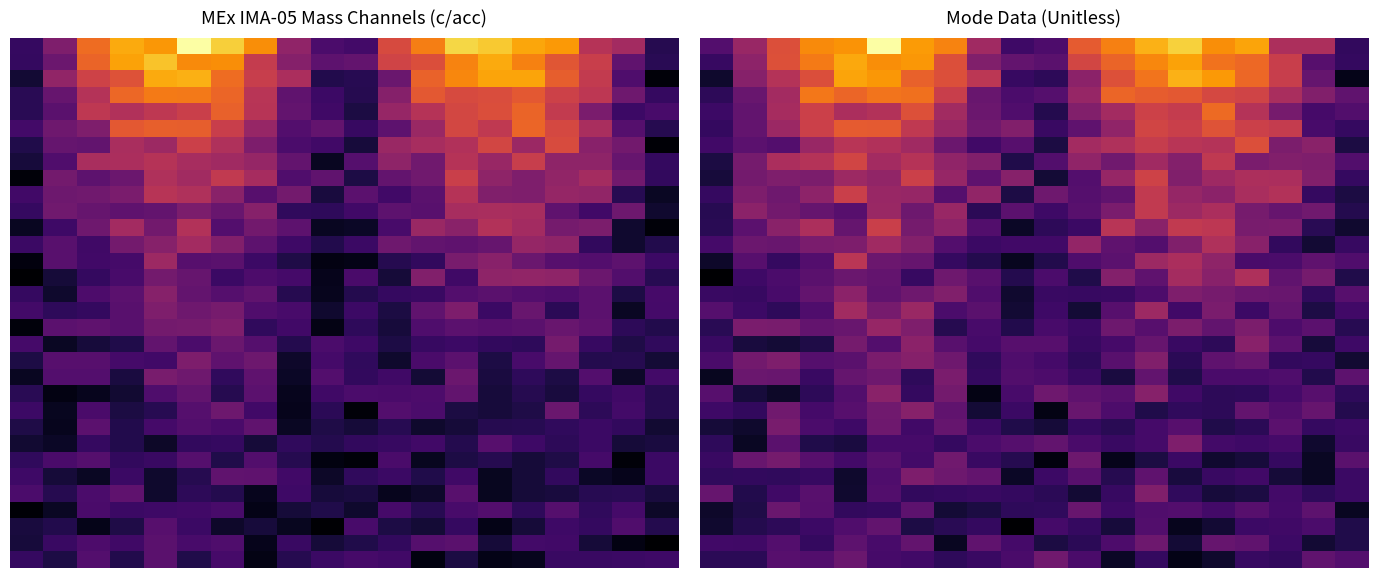

How many categories are shown in the chart?

20